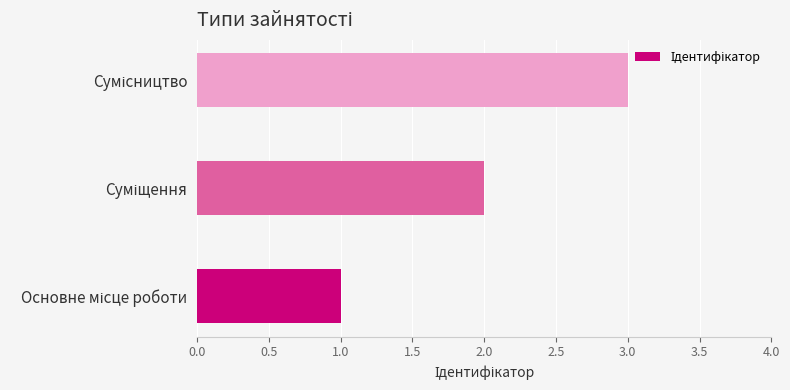

What is the maximum value shown in the chart?

3